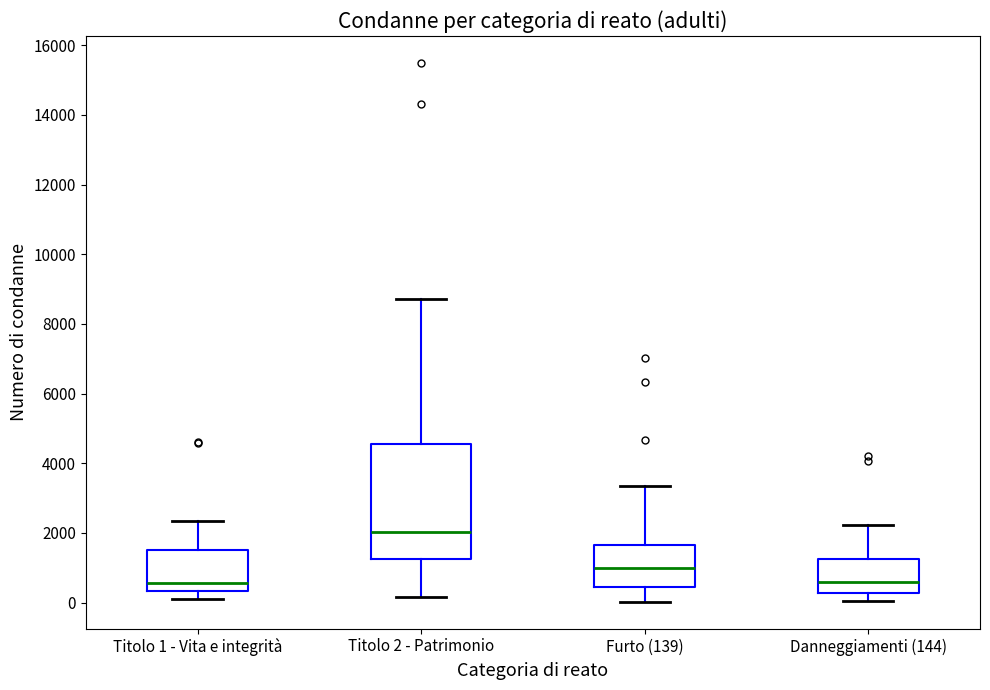

Where is the lower edge of the box for Danneggiamenti (144) on the y-axis? The values are not printed on the chart, so give them approximately, as read against the axis.

200